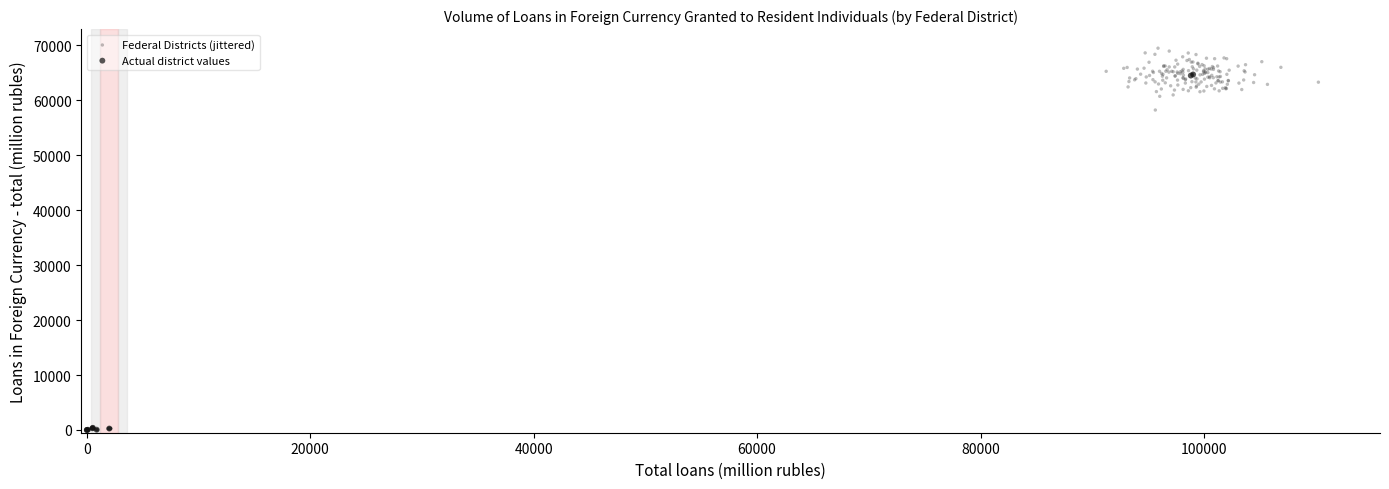

Which series contains the highest Y value?

Federal Districts (jittered)